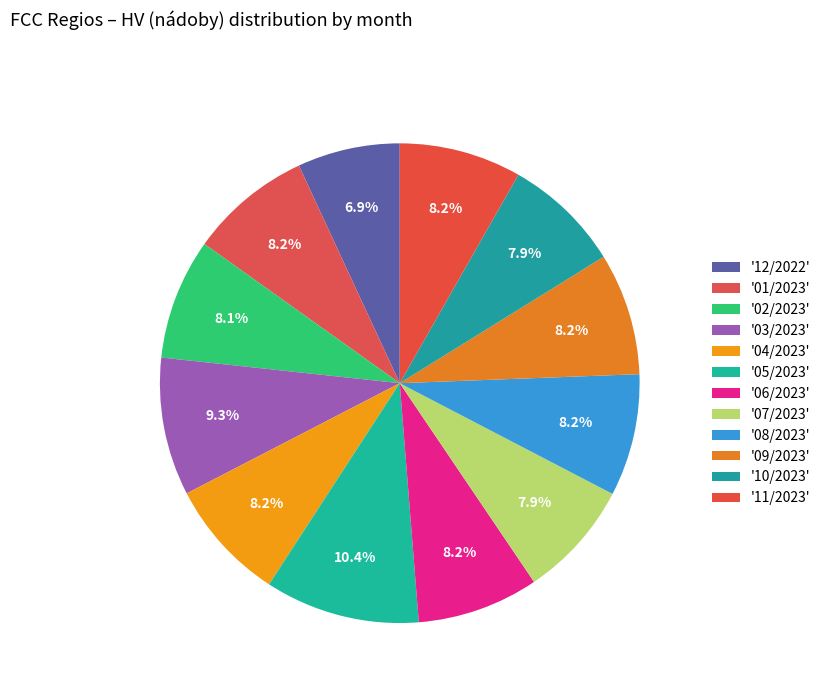

How many slices are in this pie chart?

12